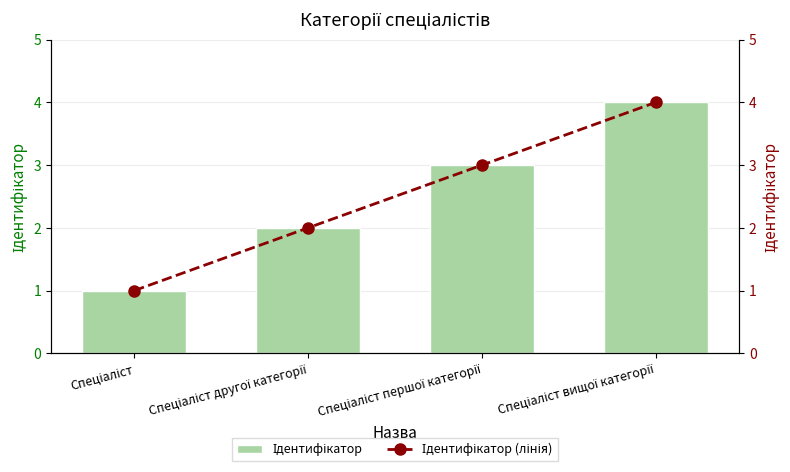

Between Спеціаліст першої категорії and Спеціаліст другої категорії, which is larger?

Спеціаліст першої категорії